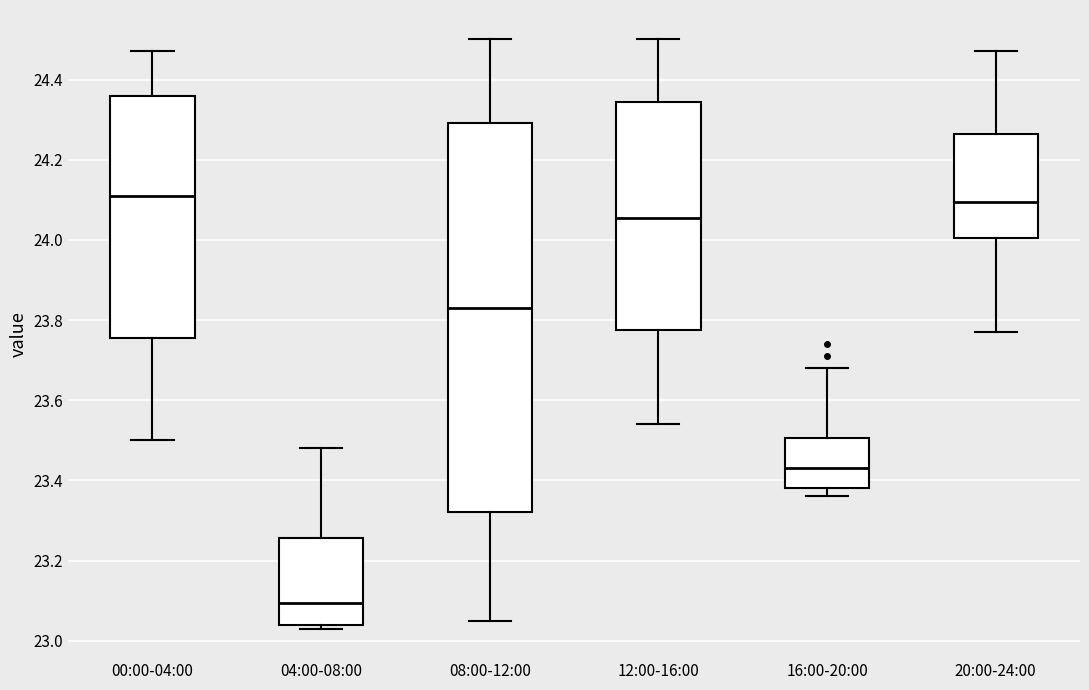

Where does the lower whisker of the box for 12:00-16:00 end on the y-axis? The values are not printed on the chart, so give them approximately, as read against the axis.

23.54